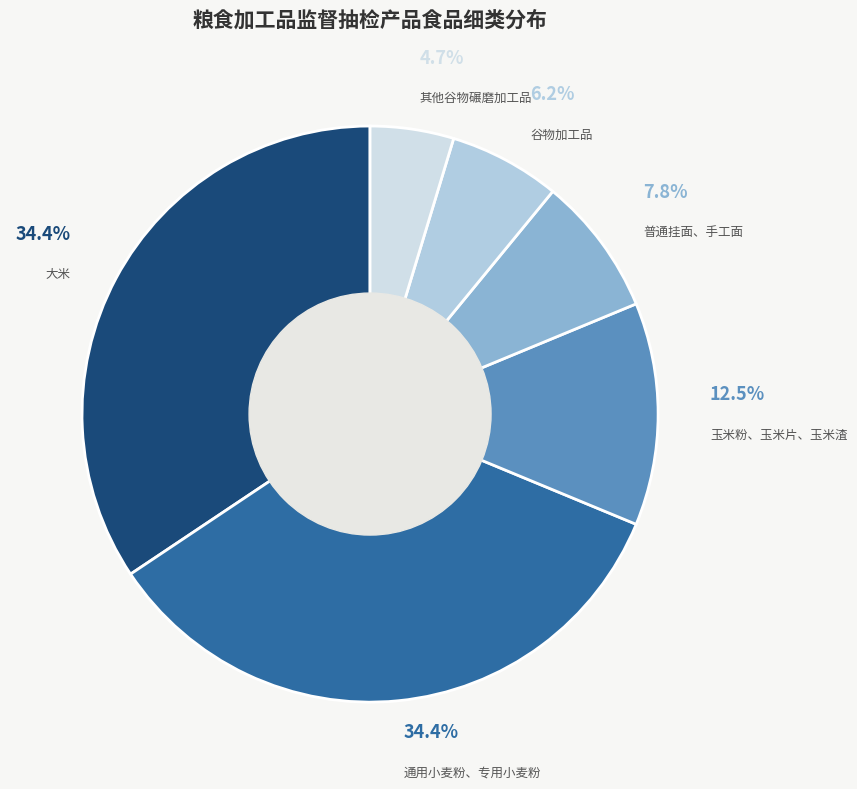

To the nearest percent, what portion does 其他谷物碾磨加工品 represent?

5%